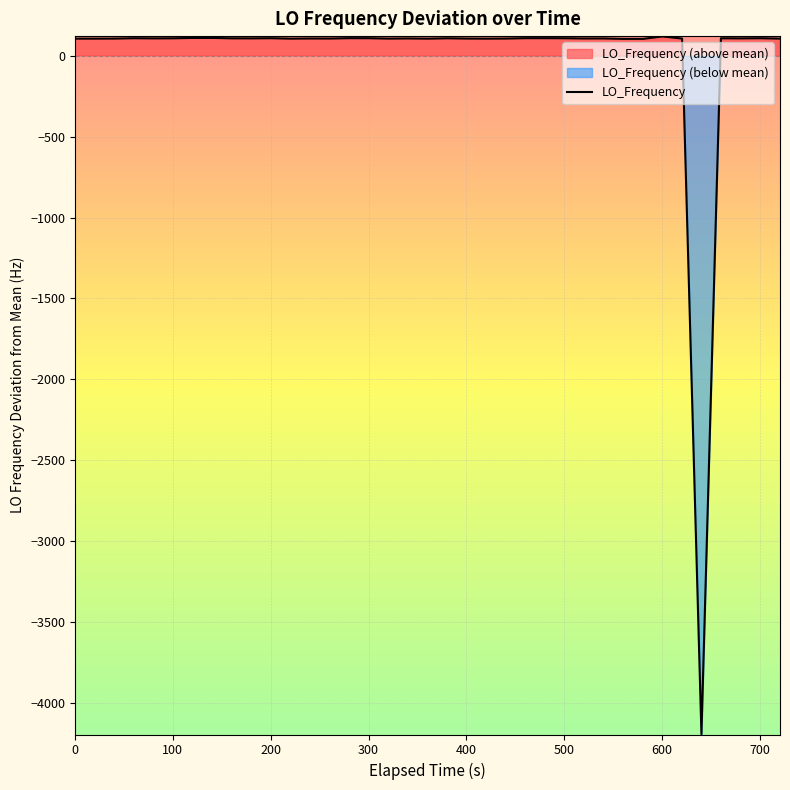

How many data points are above 107?

20